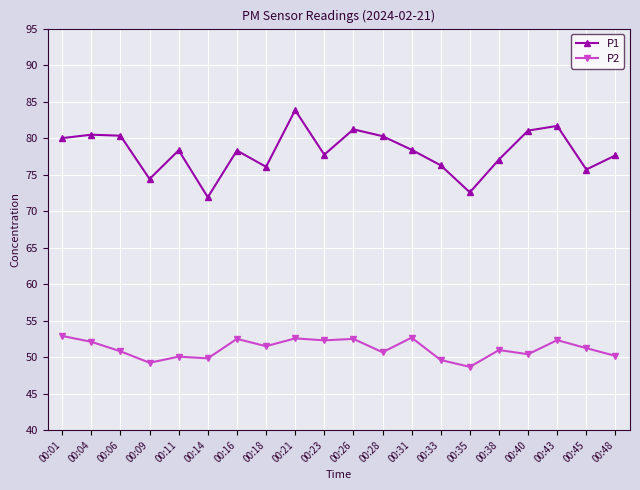

True or false: P1 and P2 cross at least once.

False